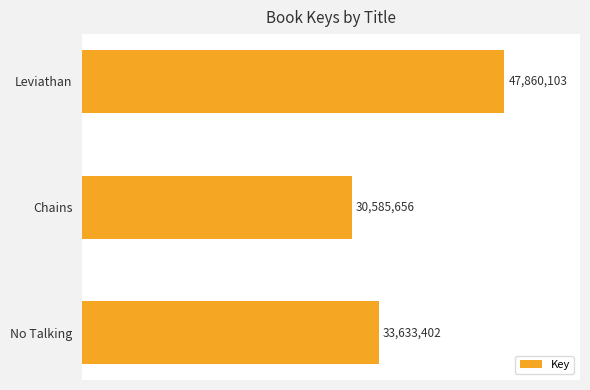

What is the average value?

37359720